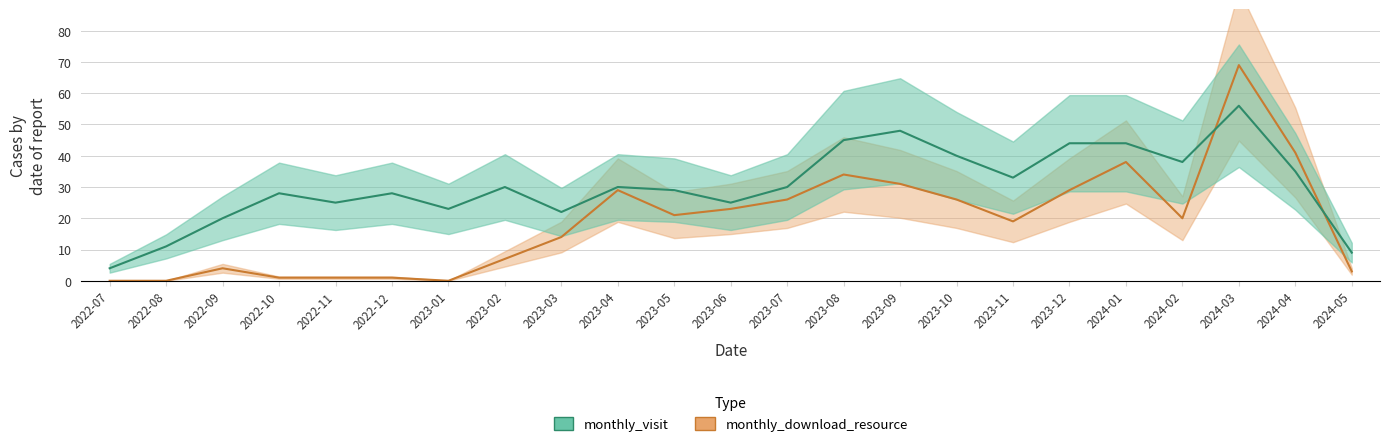

At how many categories does at least one series exceed 25?

15